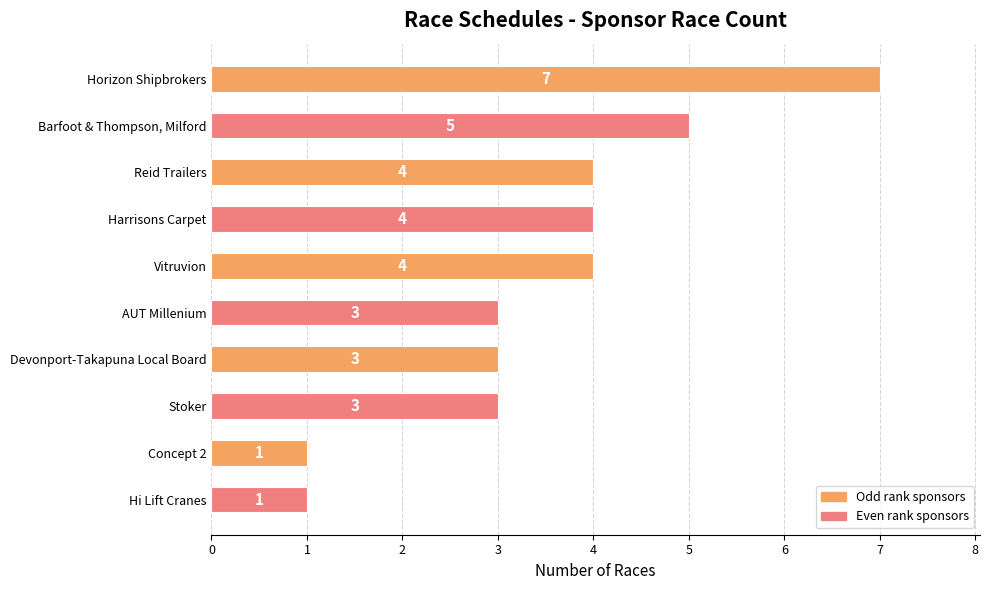

What is the greatest value displayed?

7